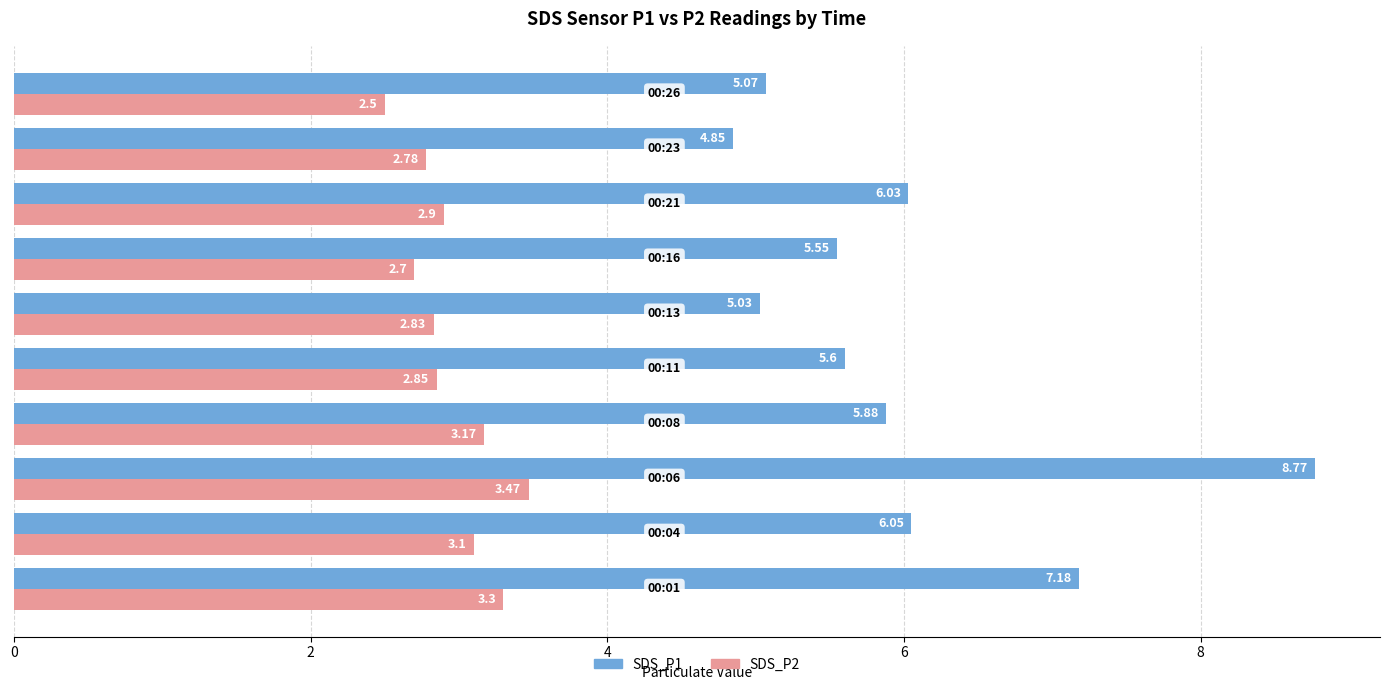

What is the sum of all SDS_P2 values?

29.6